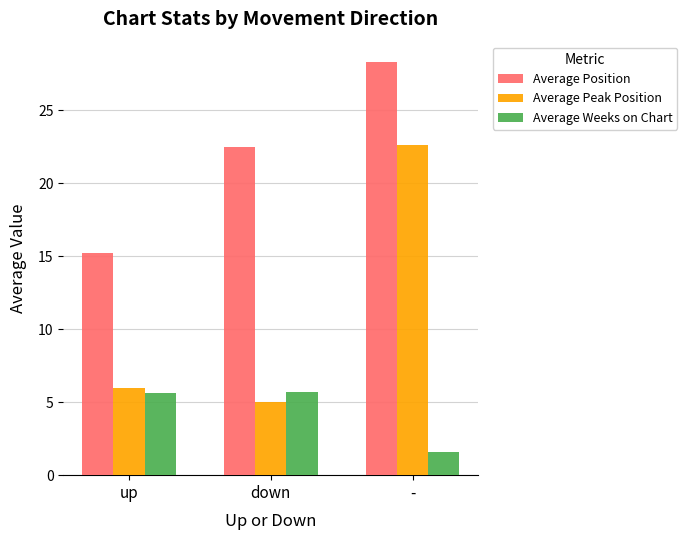

Which series has the largest total across all categories?

Average Position